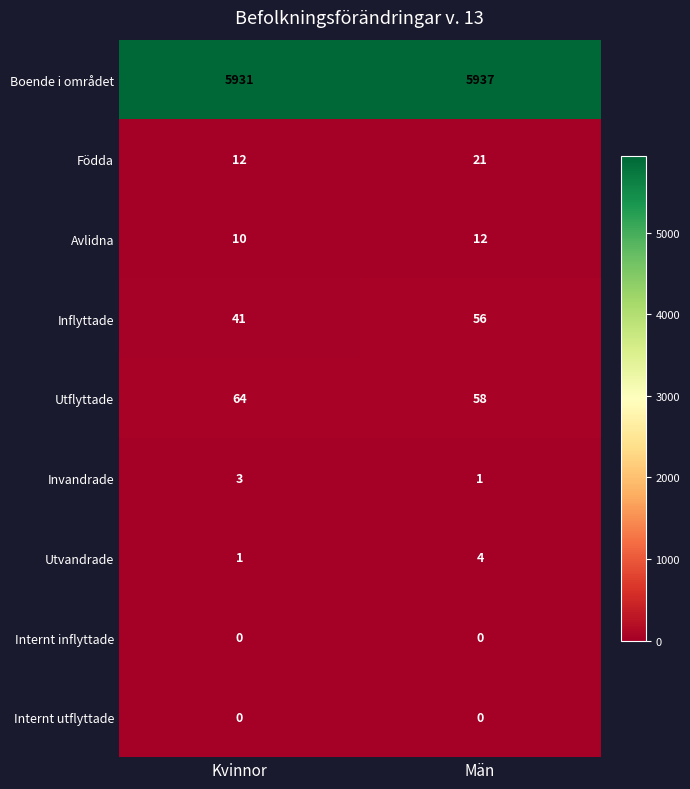

Is the value of Inflyttade at Kvinnor greater than the value of Födda at Kvinnor?

Yes